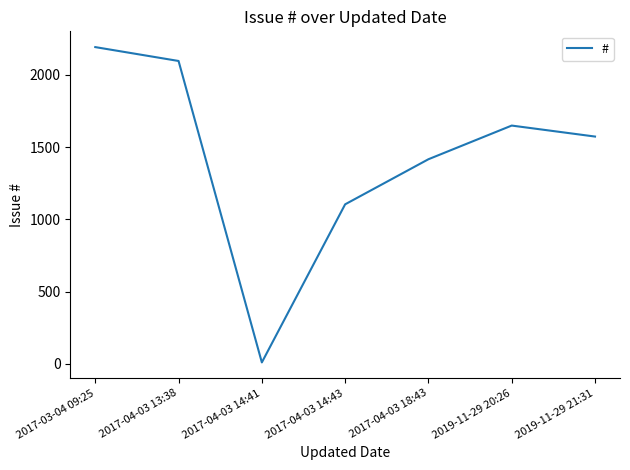

How many series are shown in this chart?

1